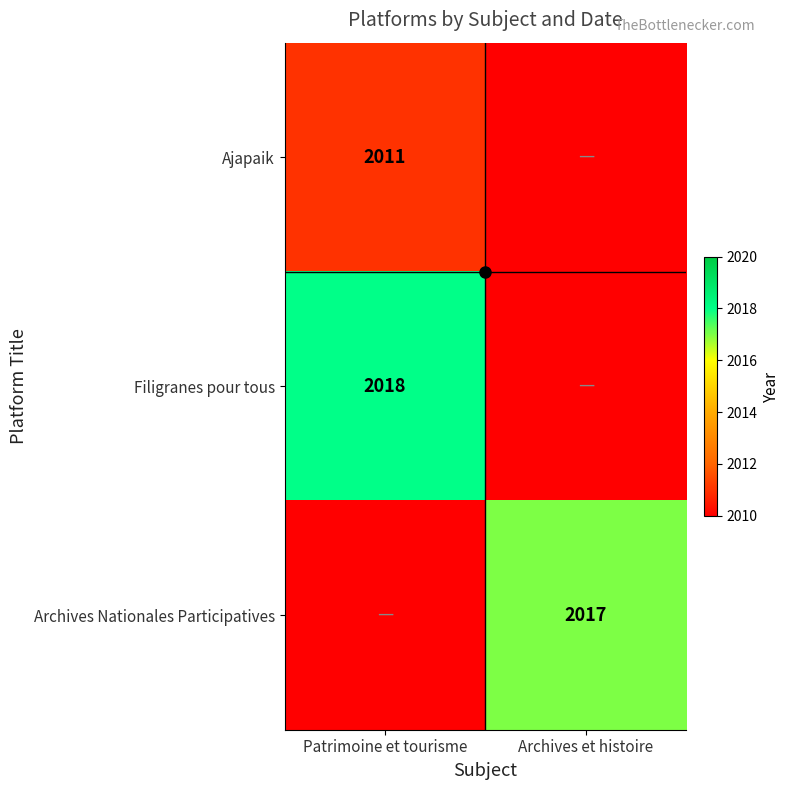

How many data points does each series have?

2